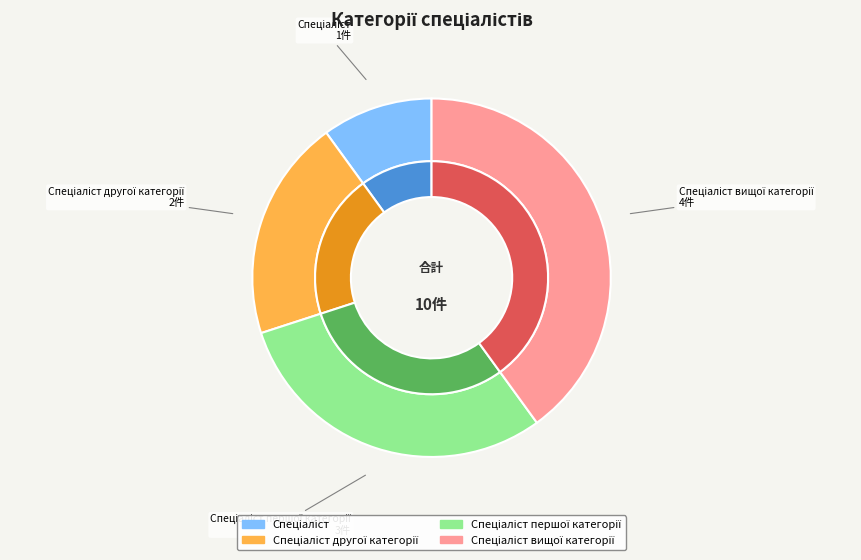

To the nearest percent, what is the average slice percentage?

25%